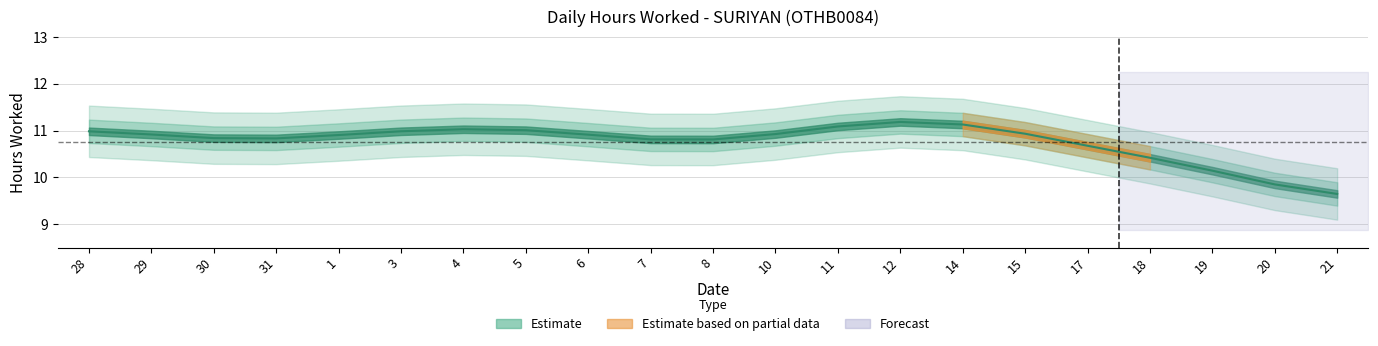

At which category does Low (Hours Worked) reach its first local valley?

31